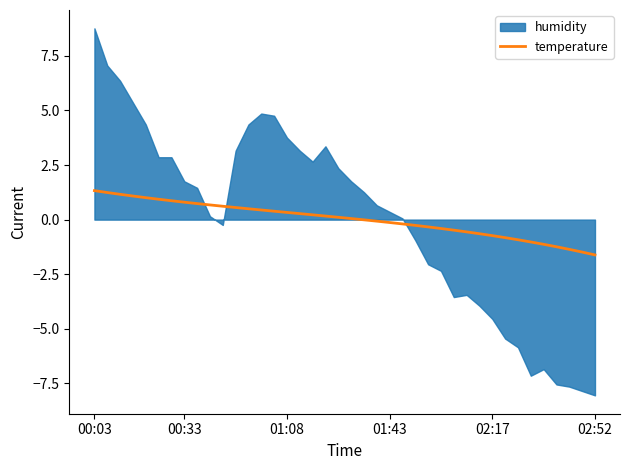

Does the chart display data point markers on the line(s)?

No